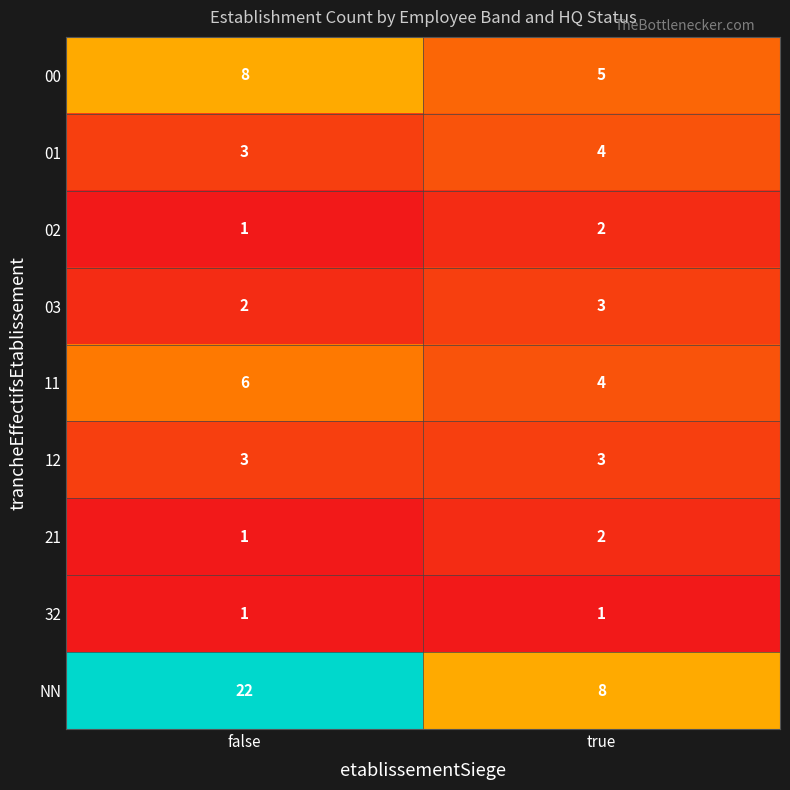

List the labels in order of 02 value, largest first.

true, false